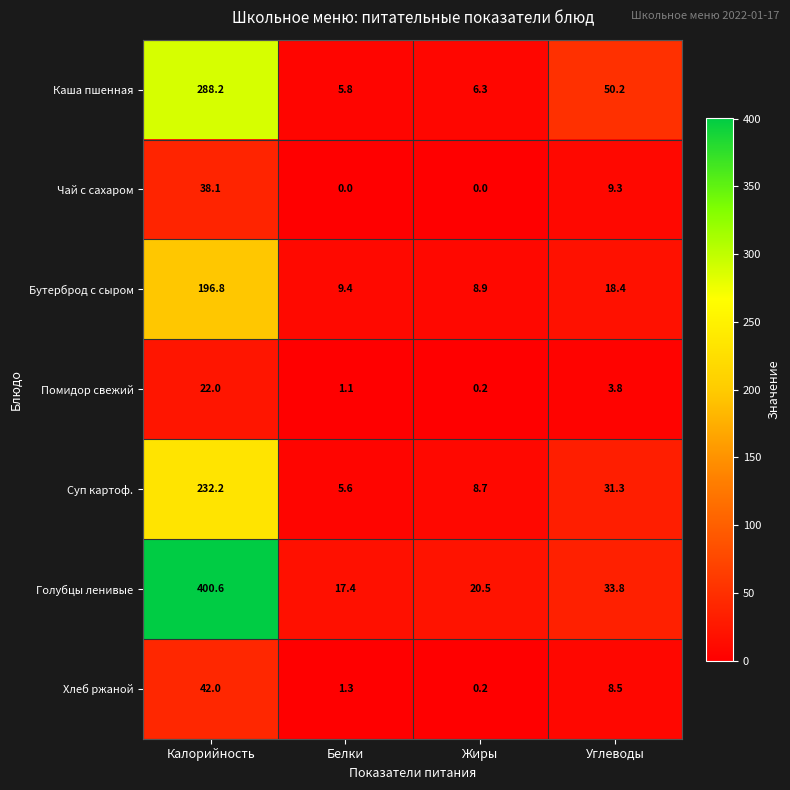

At how many categories does at least one series exceed 40?

2